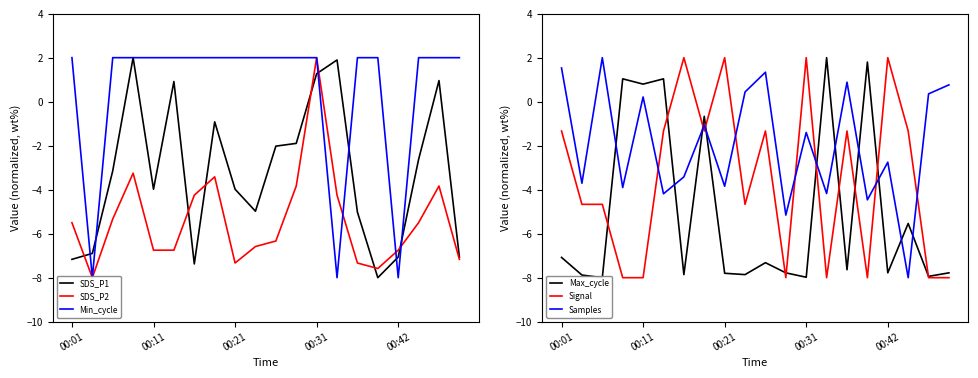

What is the lowest value of the Samples series?

-8.0